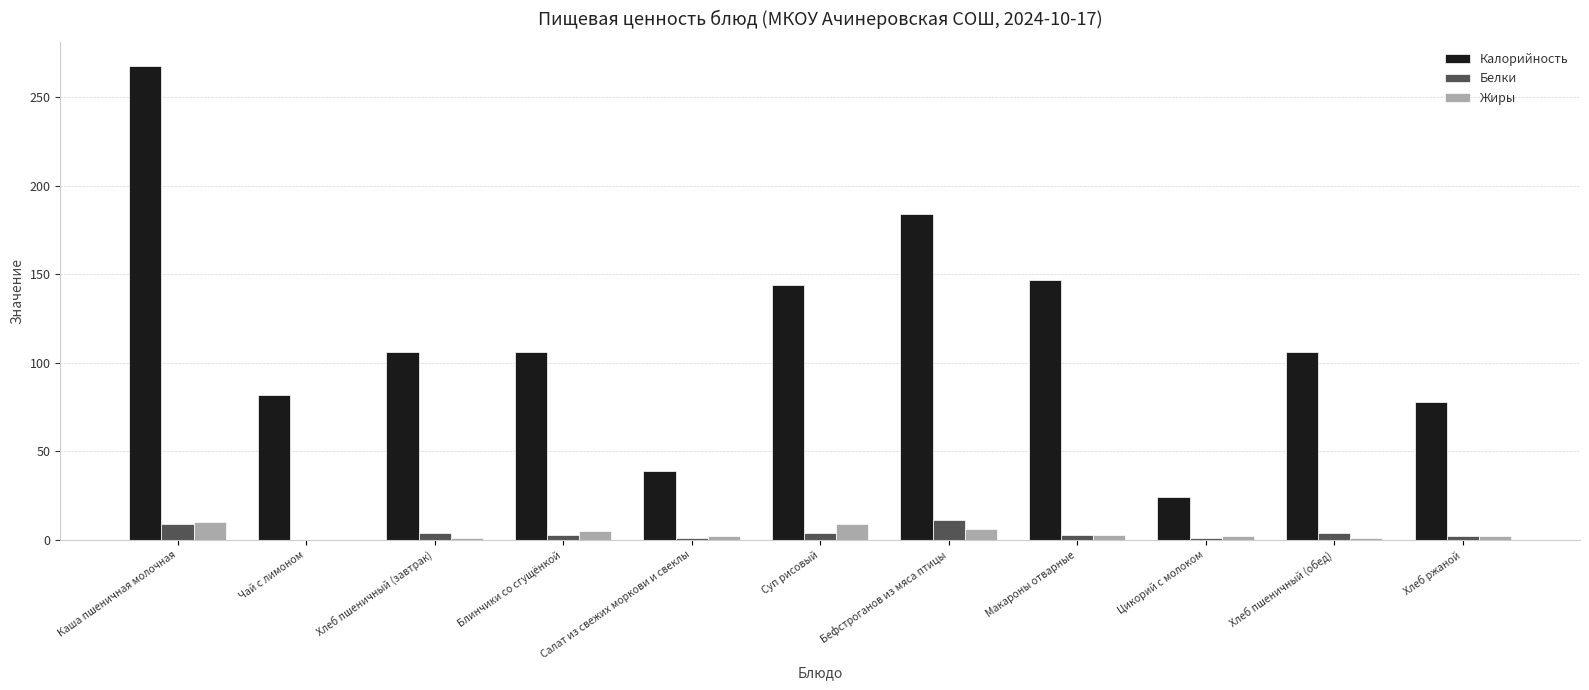

What is the total value across all series at Суп рисовый?

157